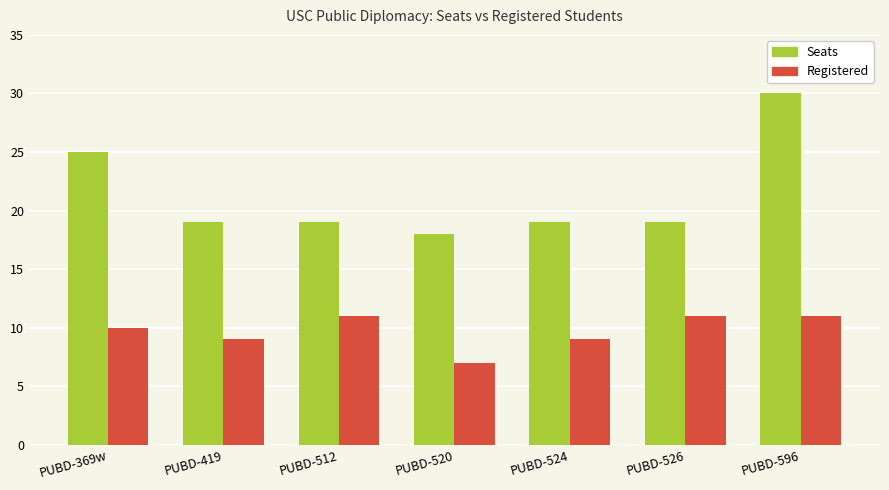

What is the label of the 5th bar from the left?

PUBD-524